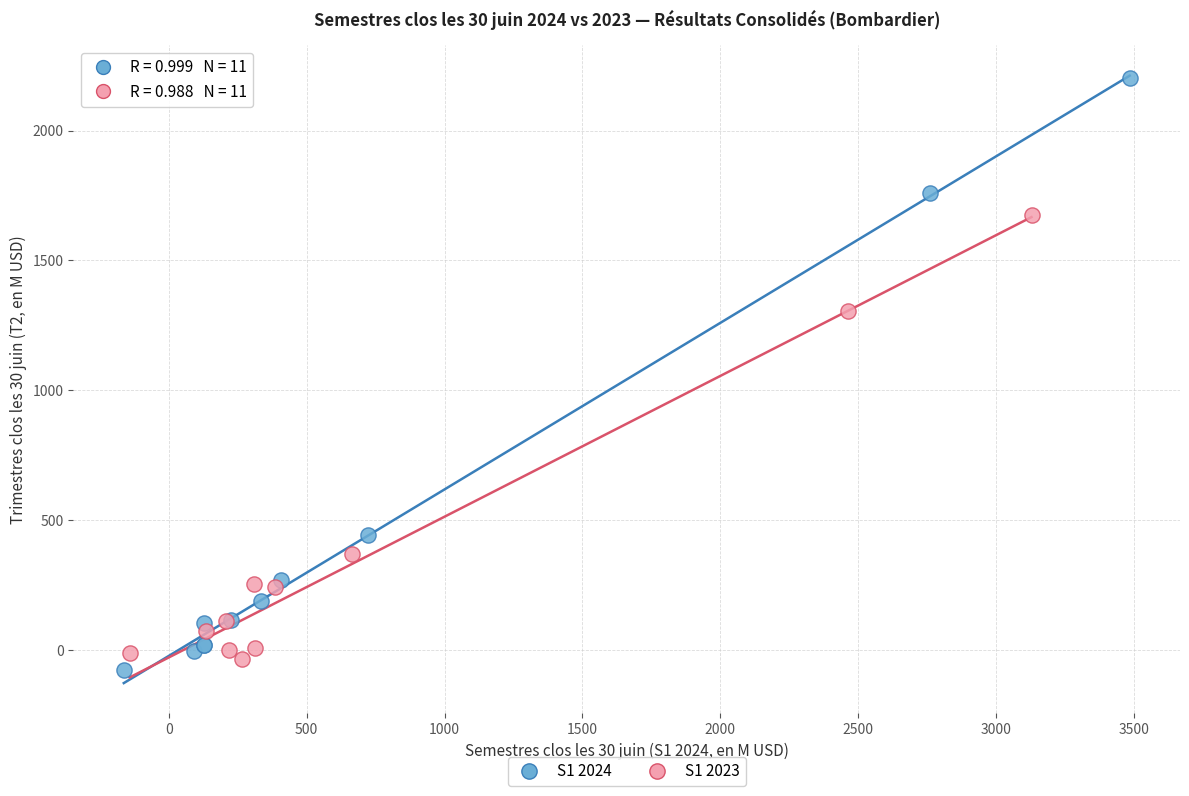

Which series contains the highest Y value?

S1 2024